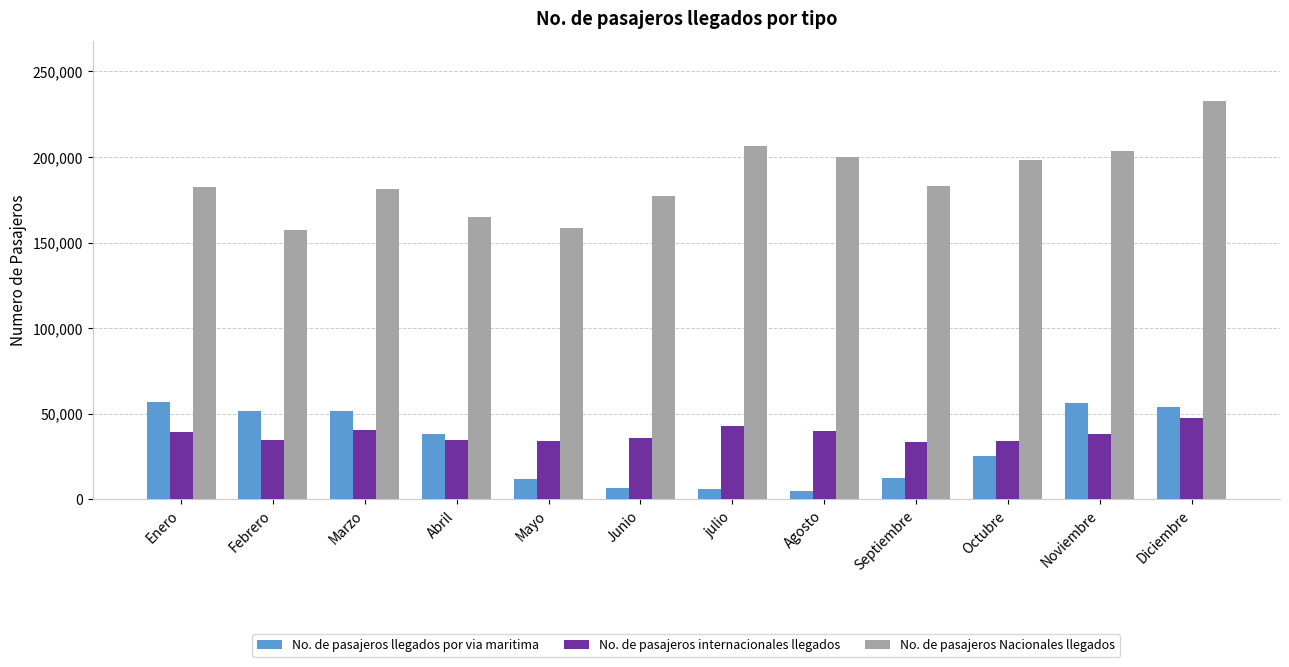

Which series has the largest range (max minus min)?

No. de pasajeros Nacionales llegados